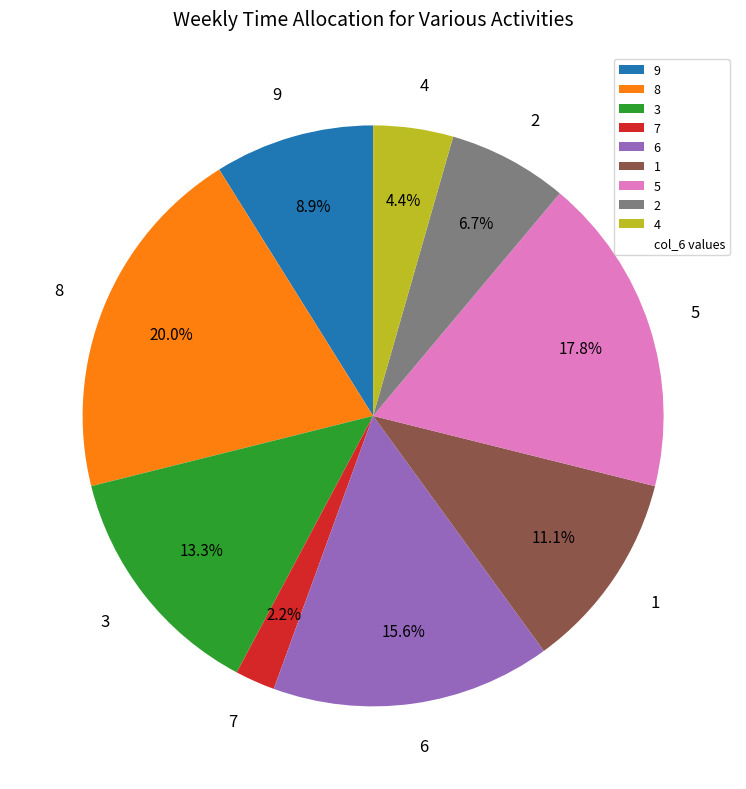

Approximately how many times larger is the value at 8 compared to 2?

3.0